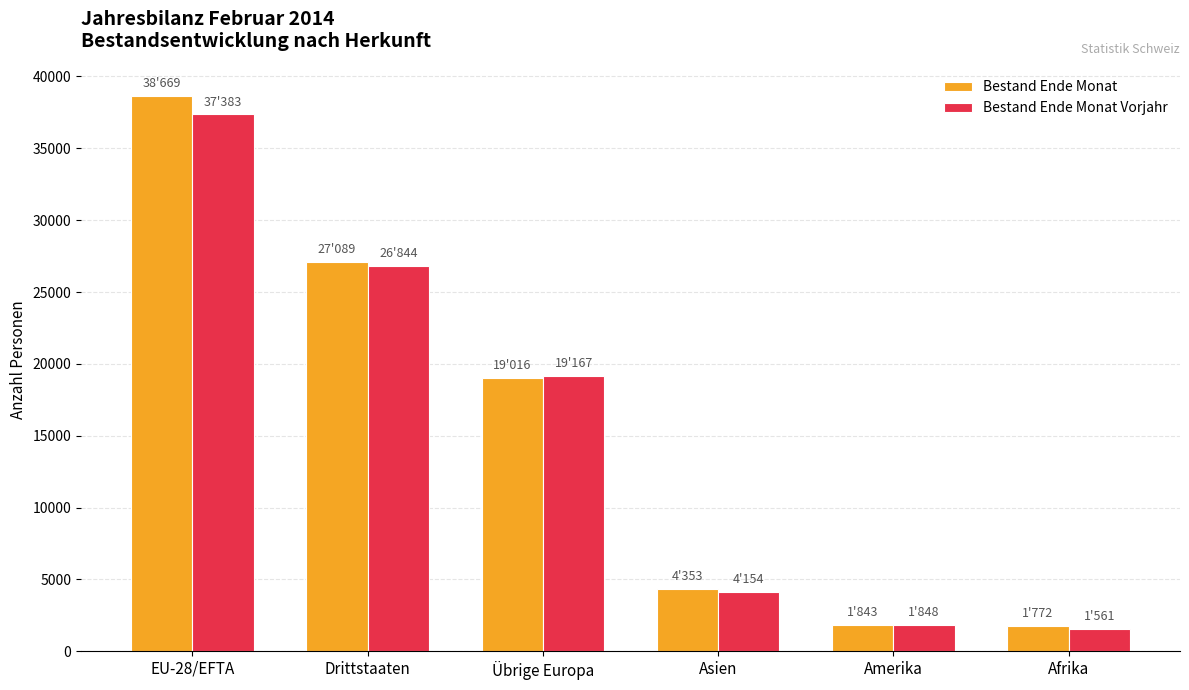

Rank the series by their maximum value, from highest to lowest.

Bestand Ende Monat, Bestand Ende Monat Vorjahr